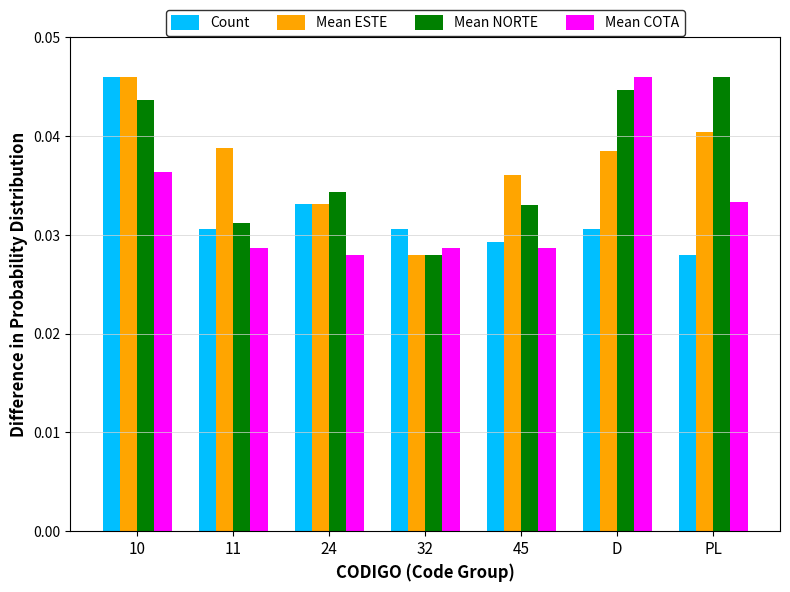

At which category is the sum across all series the highest?

10